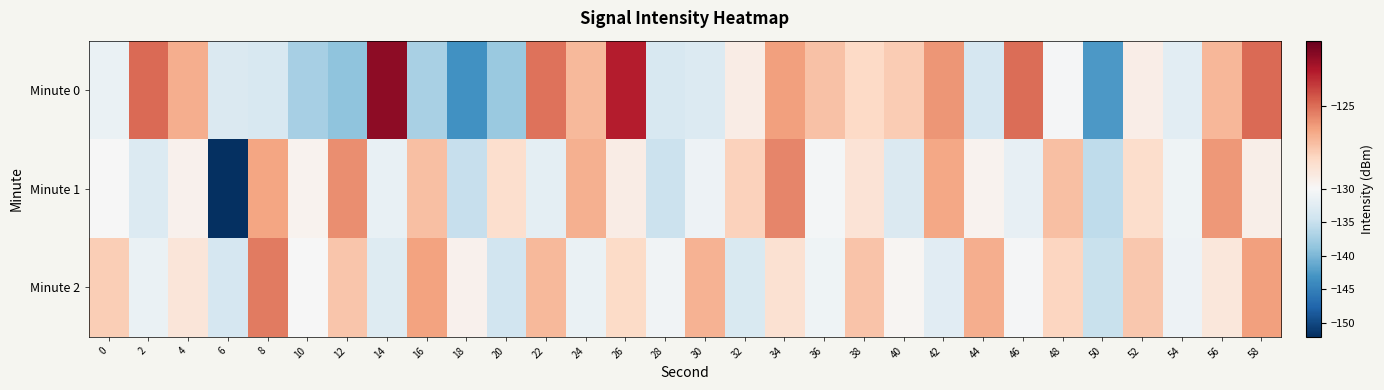

At which category is the sum across all series the highest?

34